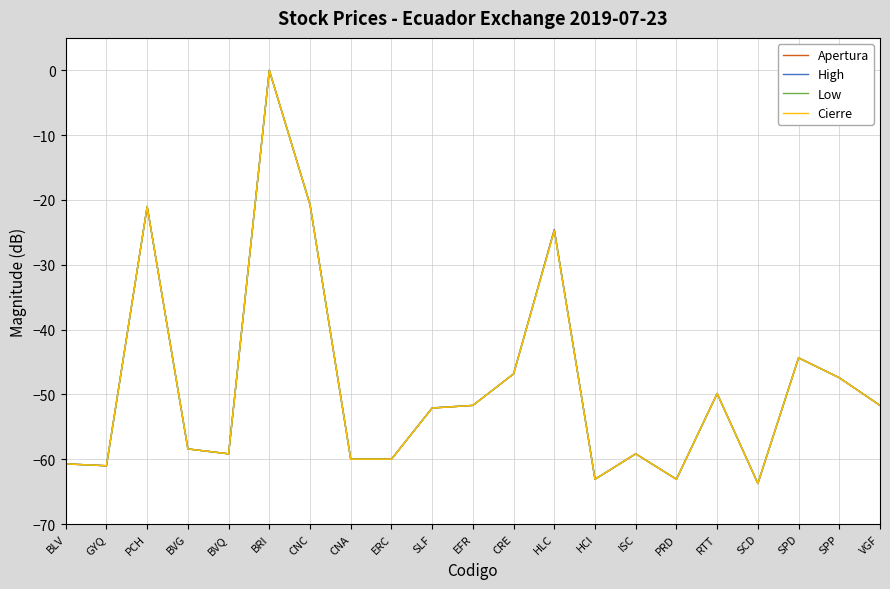

Rank the categories by Cierre value from highest to lowest.

BRI, CNC, PCH, HLC, SPD, CRE, SPP, RTT, EFR, VGF, SLF, BVG, BVQ, ISC, CNA, ERC, BLV, GYQ, HCI, PRD, SCD